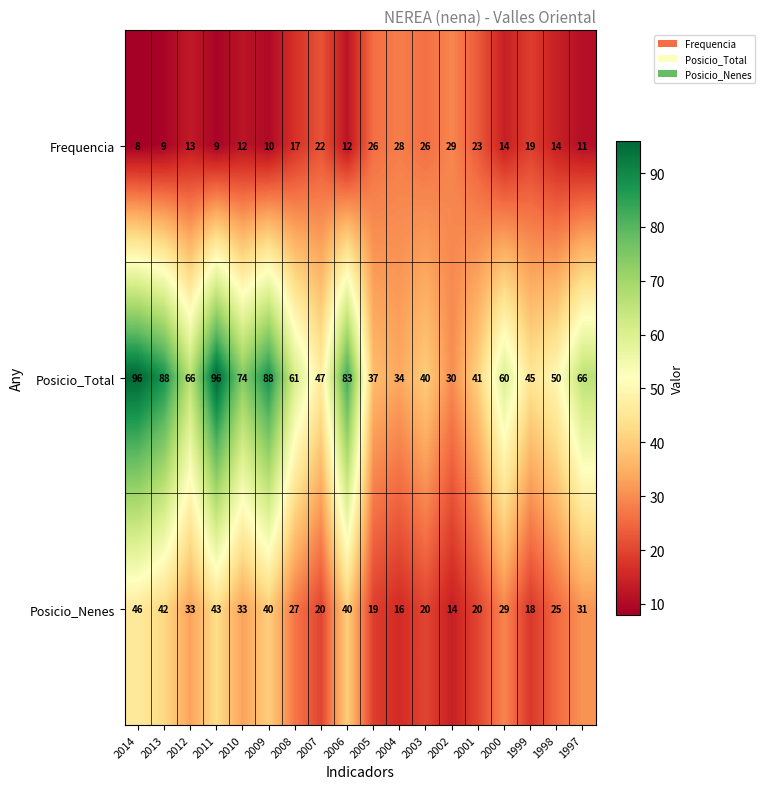

What is the sum of all Posicio_Nenes values?

516